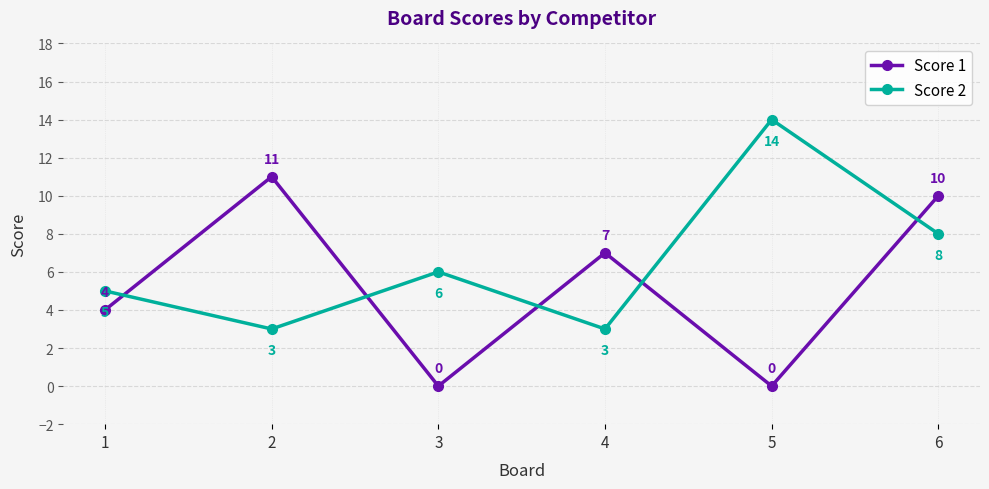

How many intersections are there between Score 1 and Score 2?

5